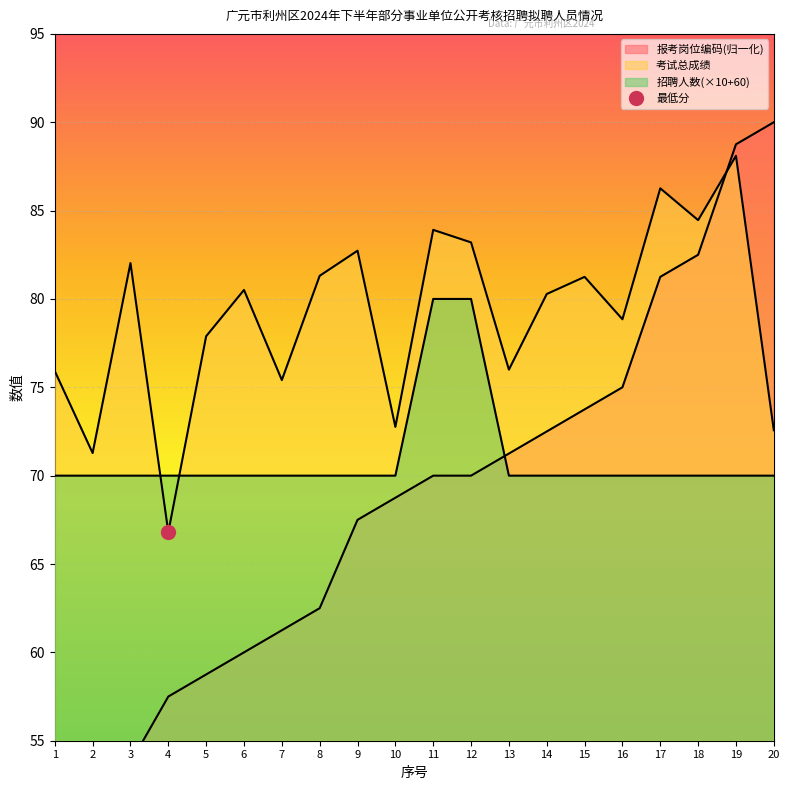

What is the value of the 考试总成绩 point at the 9th from the left?

82.7